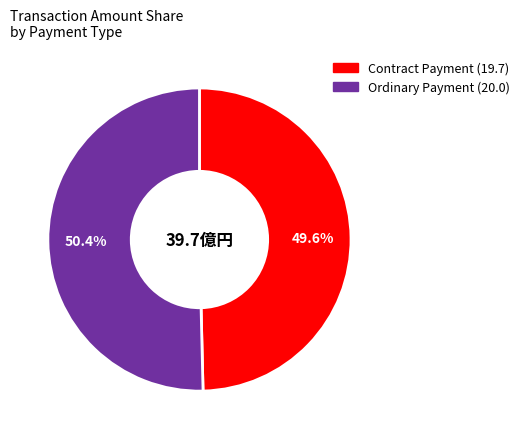

Is there a majority slice in this chart?

Yes